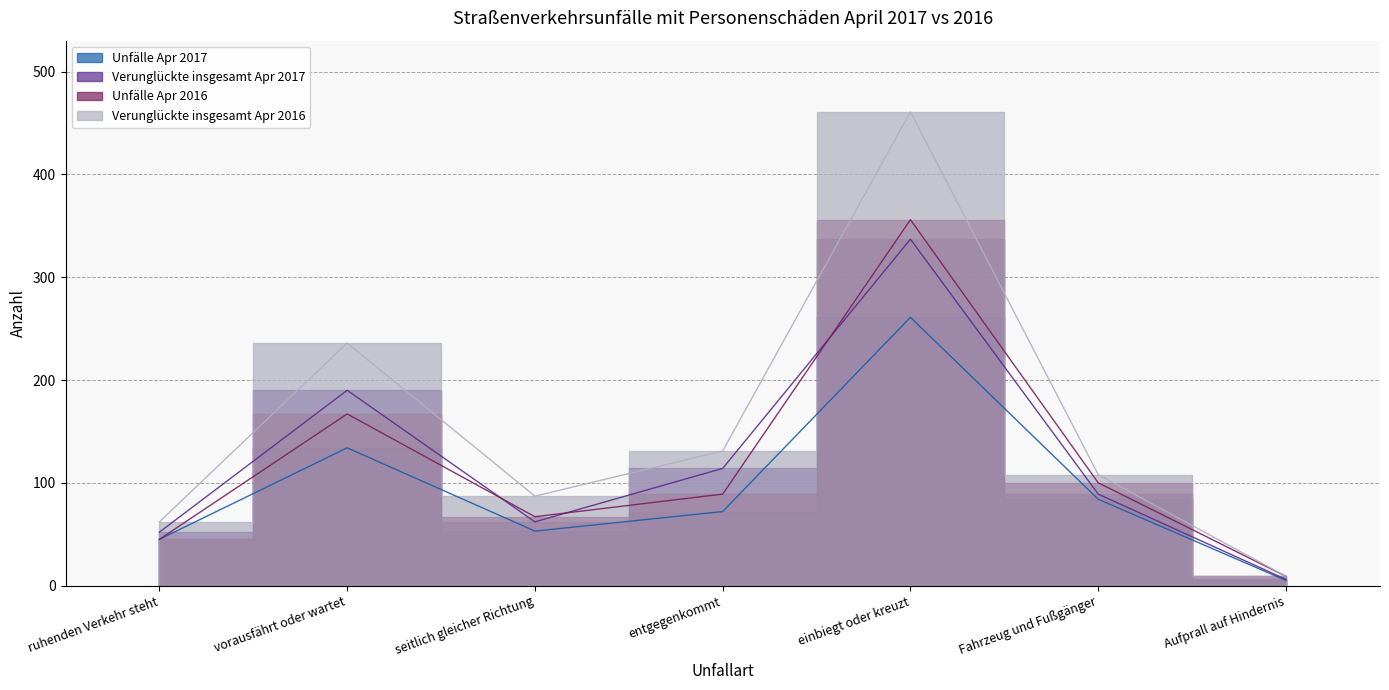

Is it true that Verunglückte insgesamt Apr 2017 equals 196 at einbiegt oder kreuzt?

False